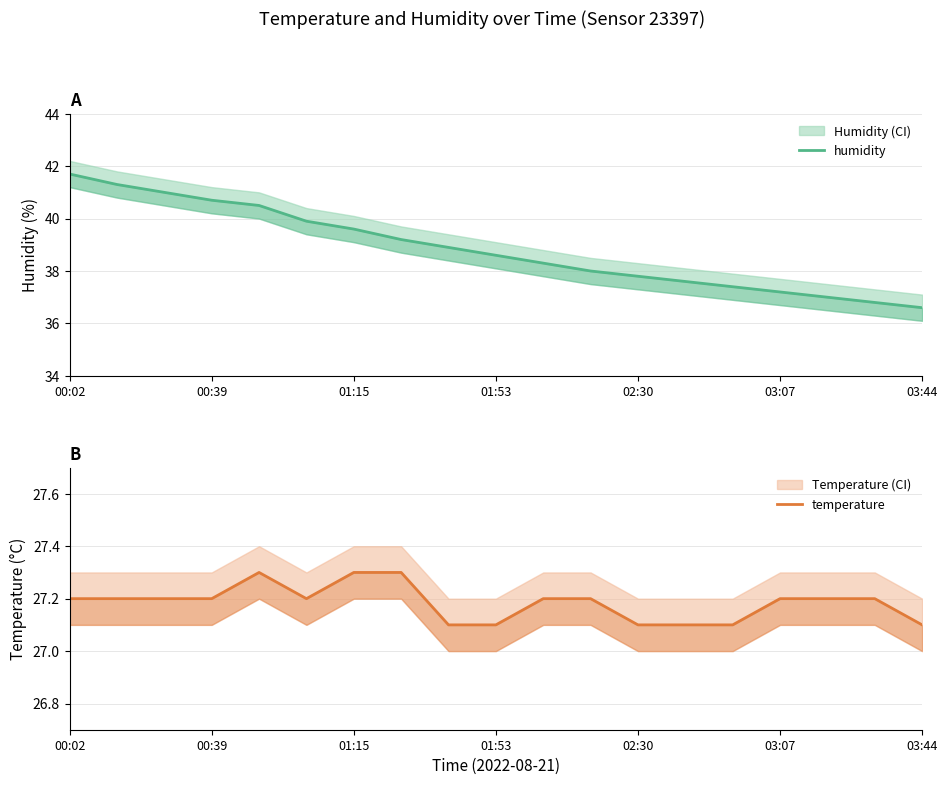

Which series has the largest range (max minus min)?

humidity